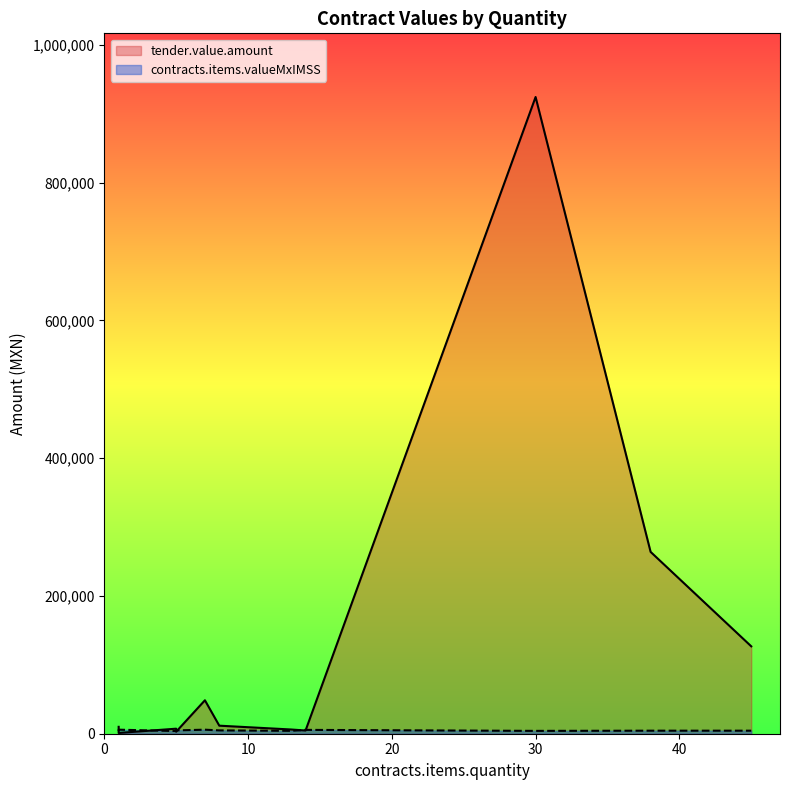

At how many categories does at least one series exceed 143187?

2